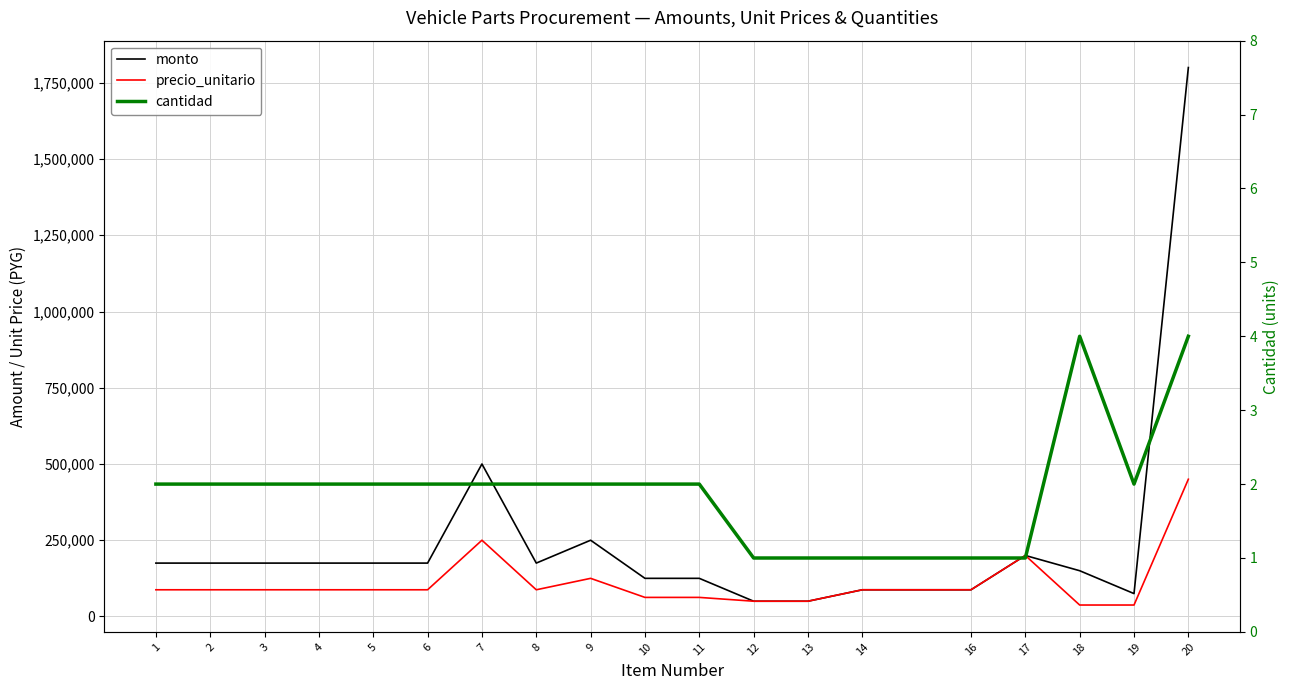

What is the value of the cantidad point at the 6th from the left?

2